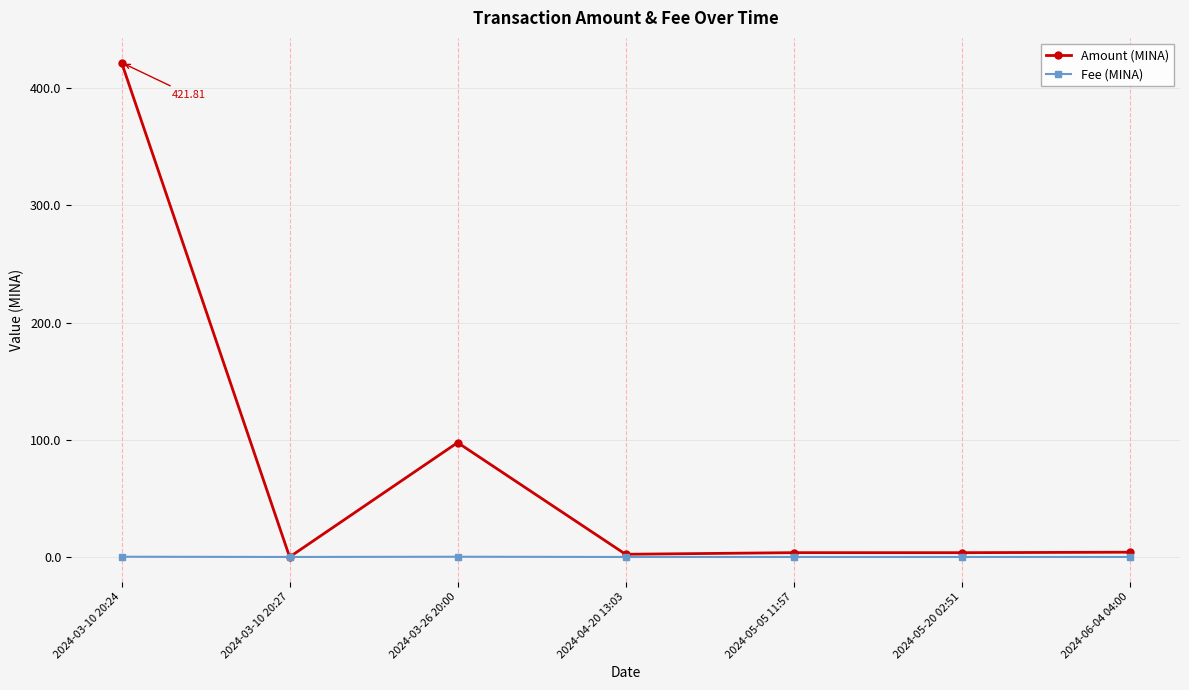

True or false: Amount (MINA) has more than 0 interior local peaks.

True